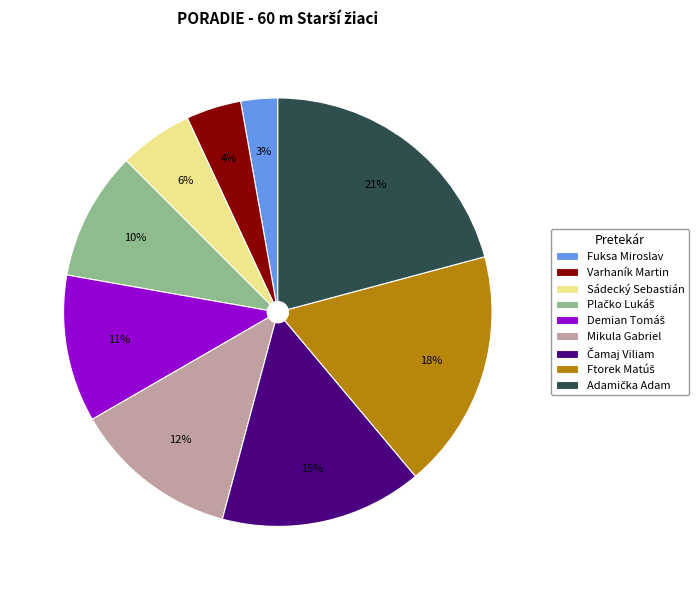

To the nearest percent, what portion does Sádecký Sebastián represent?

6%